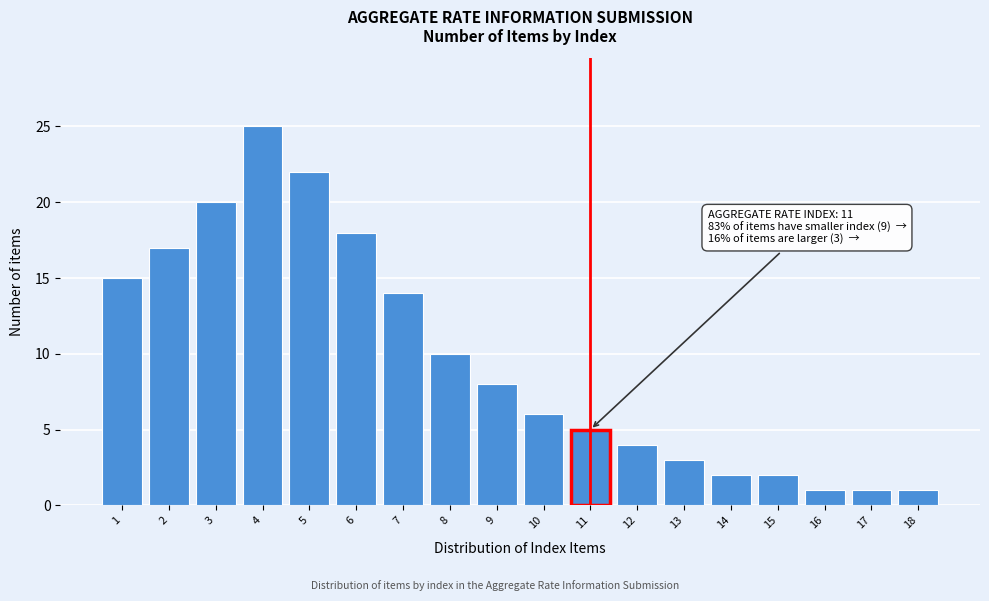

Reading right to left, what are all the values shown in this chart?

18=1	17=1	16=1	15=2	14=2	13=3	12=4	11=5	10=6	9=8	8=10	7=14	6=18	5=22	4=25	3=20	2=17	1=15